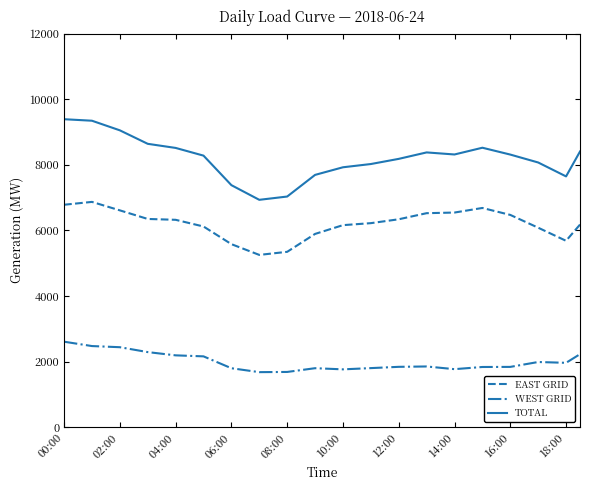

Which series has the largest total across all categories?

TOTAL